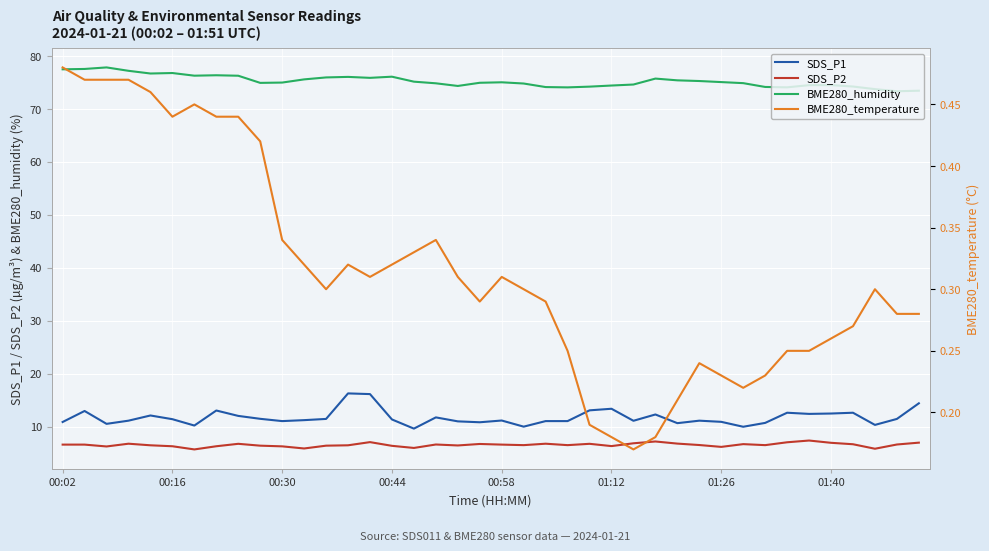

In SDS_P1, how many points are lower than both neighbors (excluding endpoints)?

11